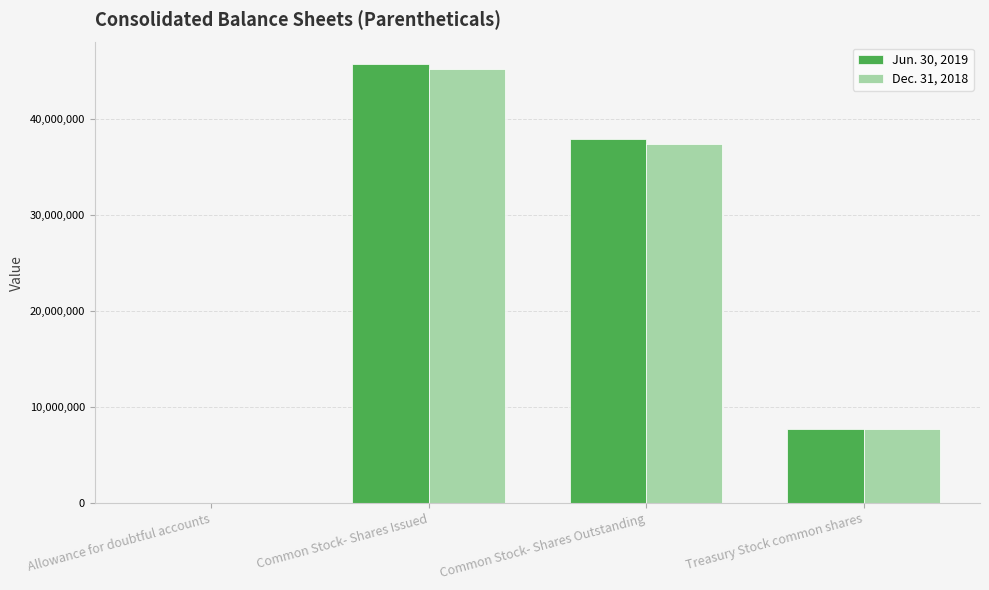

Reading left to right, transcribe all the data shown in this chart.

Jun. 30, 2019: Allowance for doubtful accounts=370	Common Stock- Shares Issued=45639892	Common Stock- Shares Outstanding=37894385	Treasury Stock common shares=7745507
Dec. 31, 2018: Allowance for doubtful accounts=332	Common Stock- Shares Issued=45124309	Common Stock- Shares Outstanding=37378802	Treasury Stock common shares=7745507